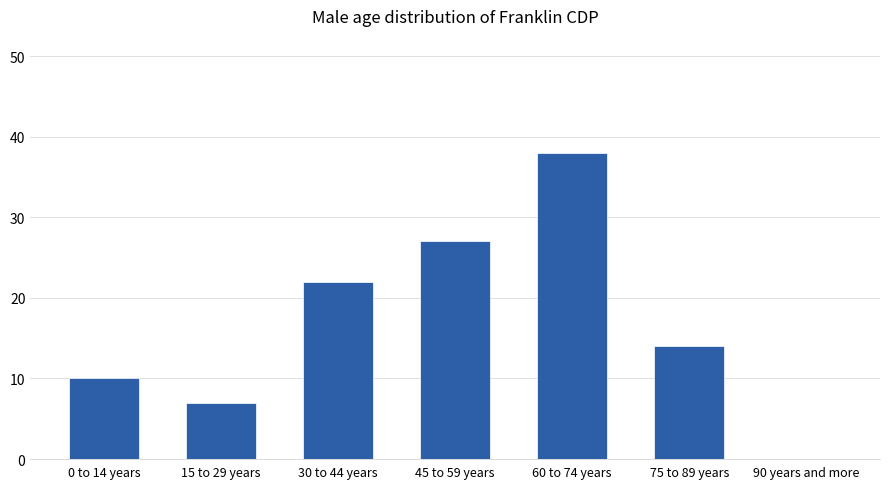

True or false: the data shows 22 at 30 to 44 years.

True